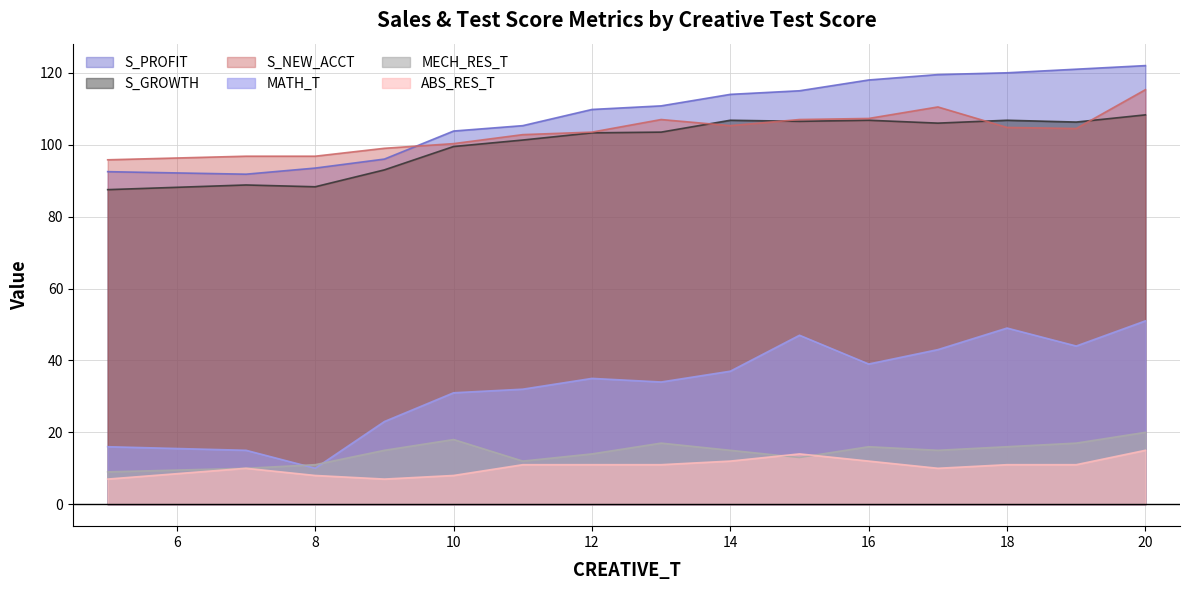

The S_GROWTH series shows 186.5 at 16. True or false?

False